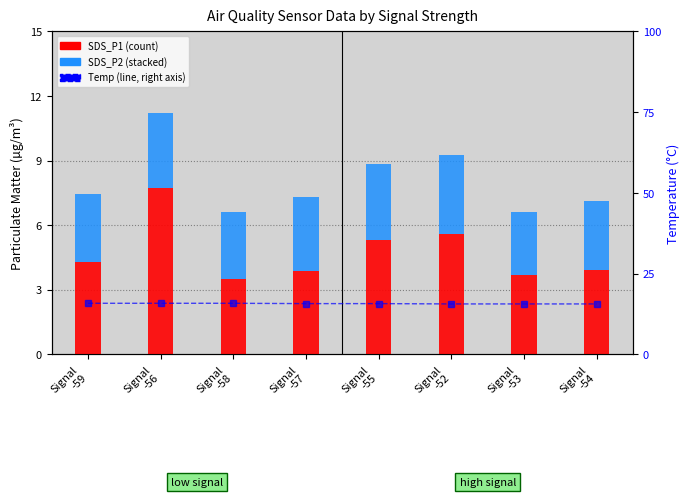

What value does the SDS_P1 series have at Signal
-55?

5.3